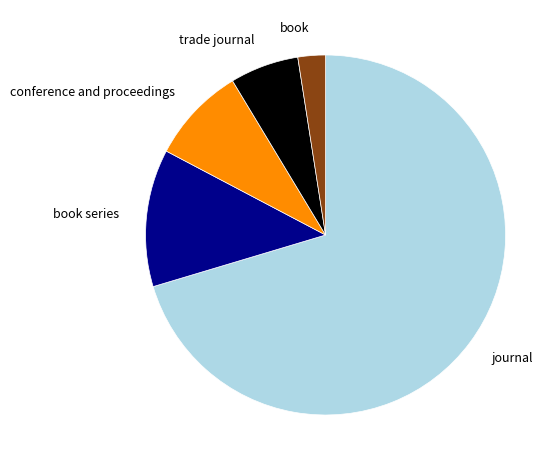

How many slices are in this pie chart?

5